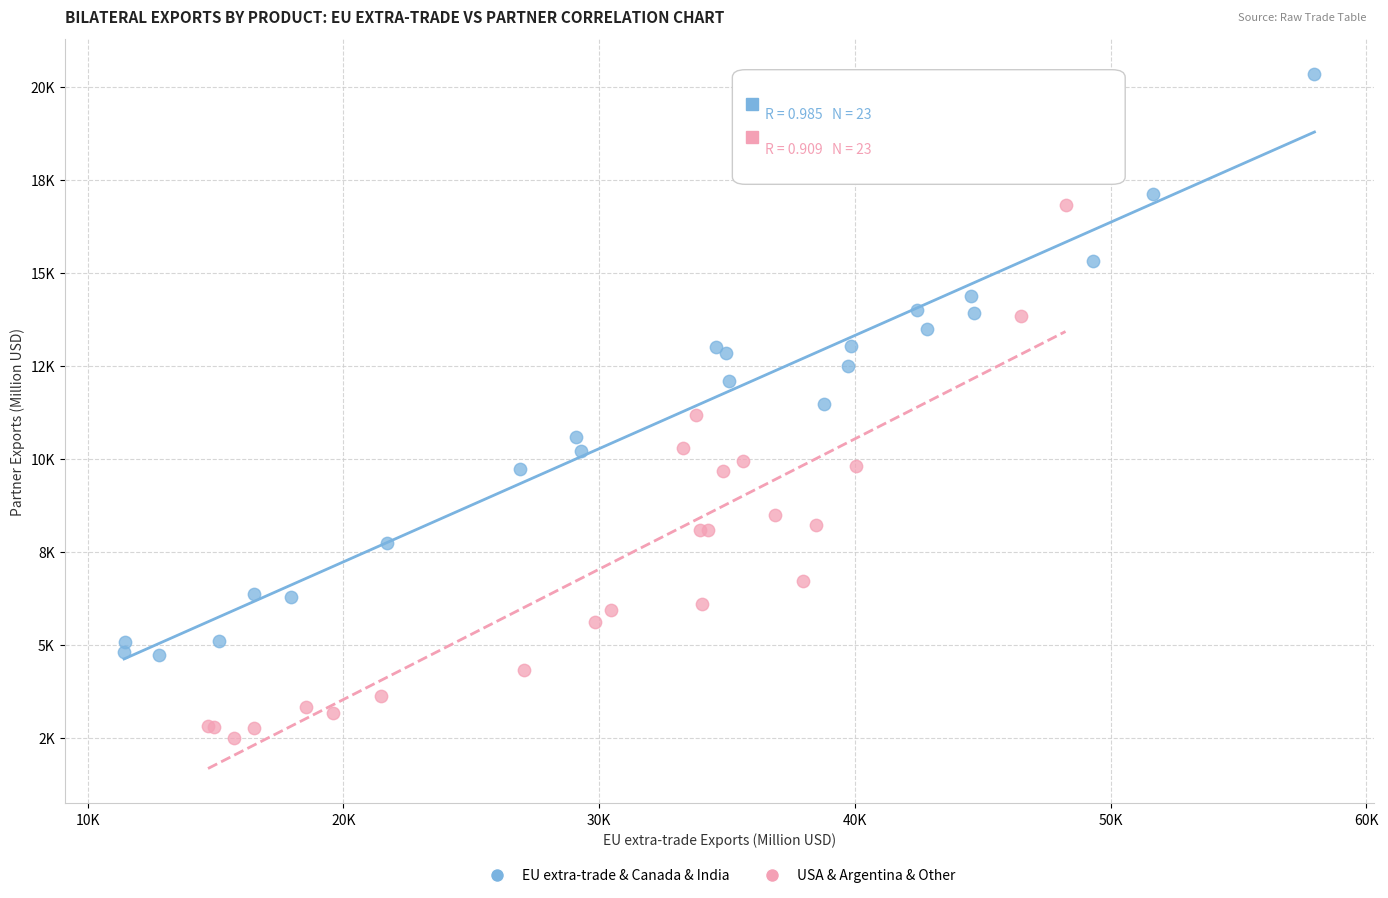

Which series reaches the maximum Y coordinate?

EU extra-trade & Canada & India